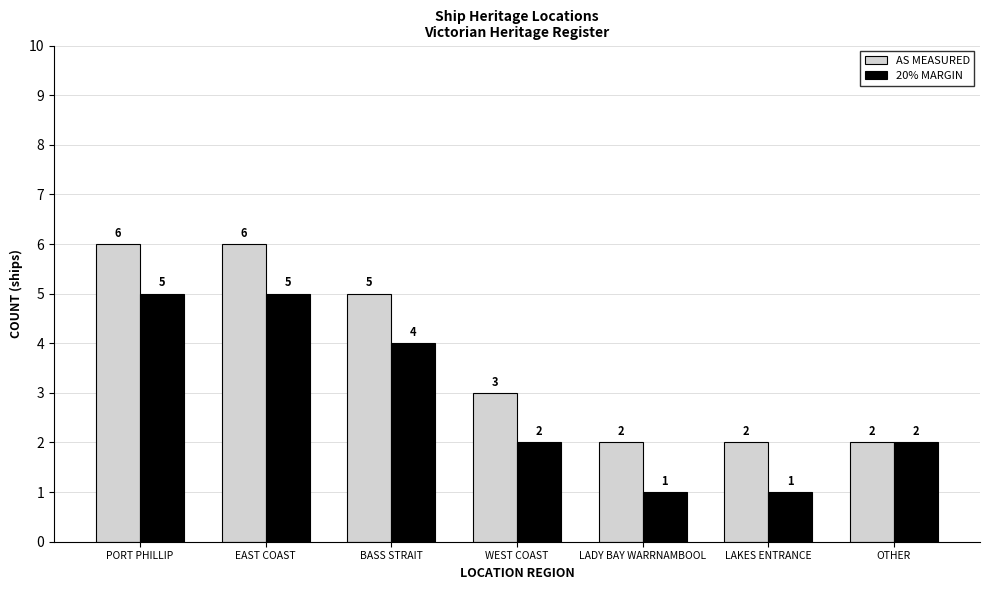

Is the value of 20% MARGIN at PORT PHILLIP greater than the value of AS MEASURED at LADY BAY WARRNAMBOOL?

Yes